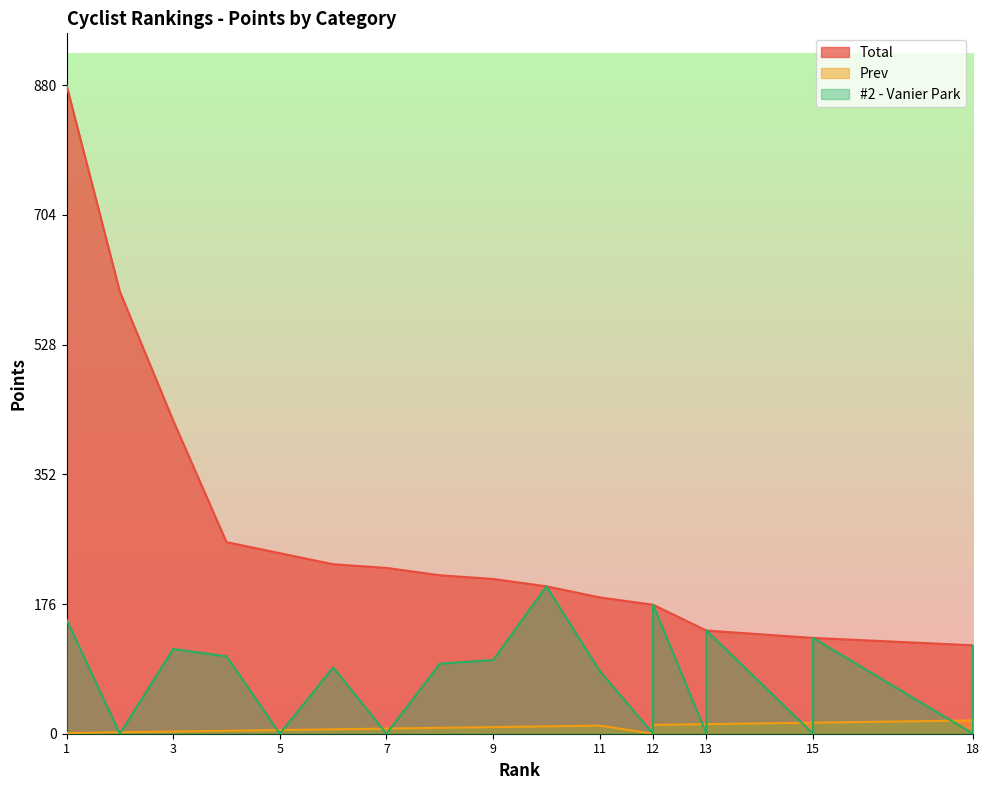

What is the sum of the #2 - Vanier Park values at 18 and 4?

225